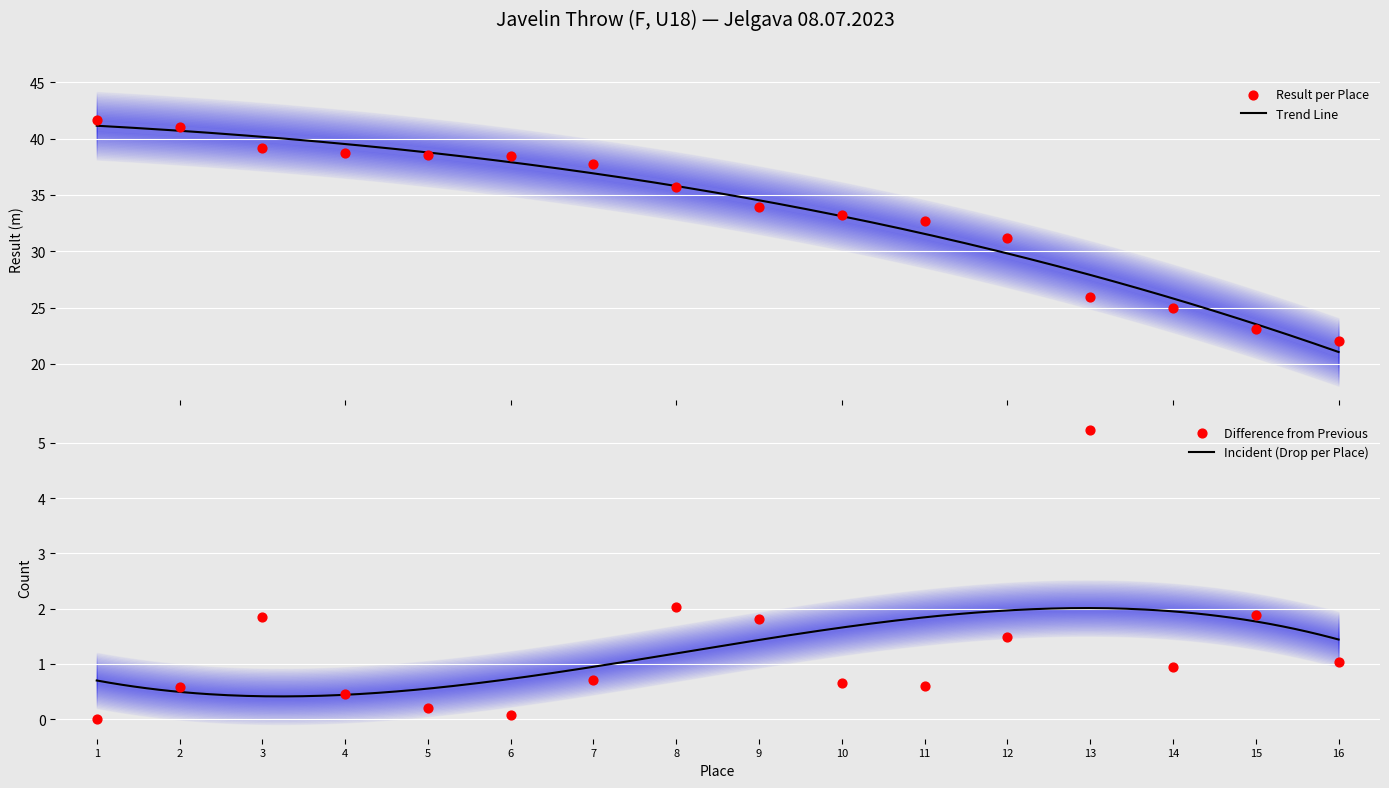

Approximately how many times larger is the value at 9 compared to 6?

0.9